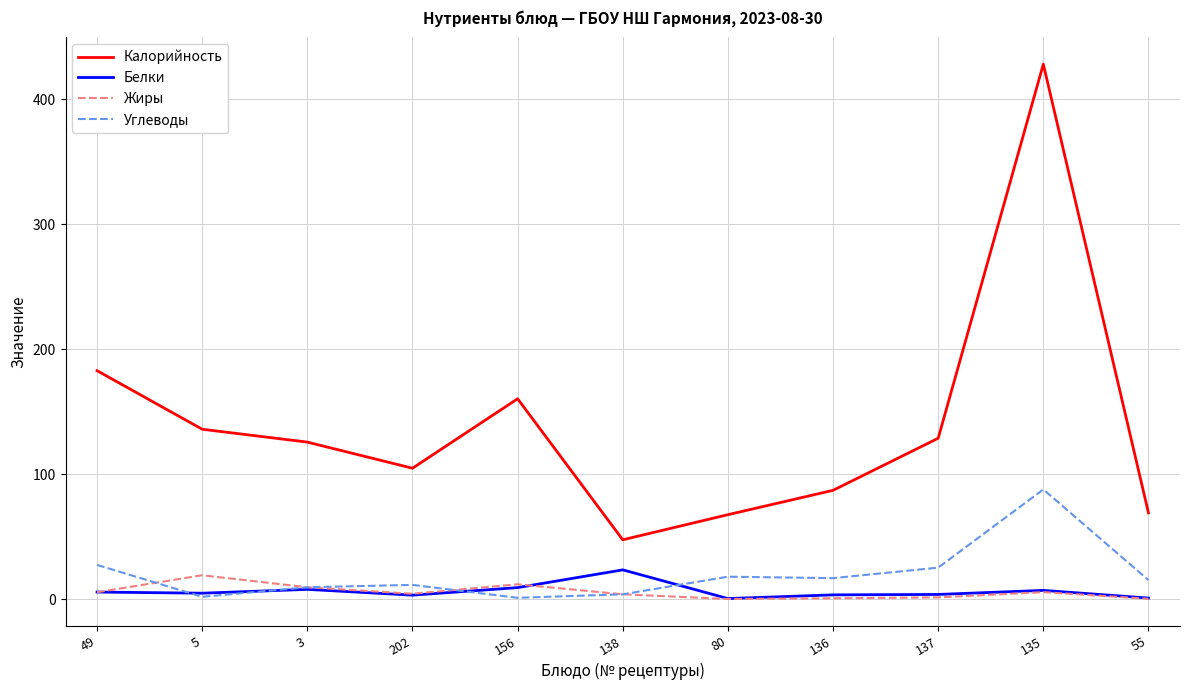

True or false: Калорийность has a value of 99.4 at 80.

False